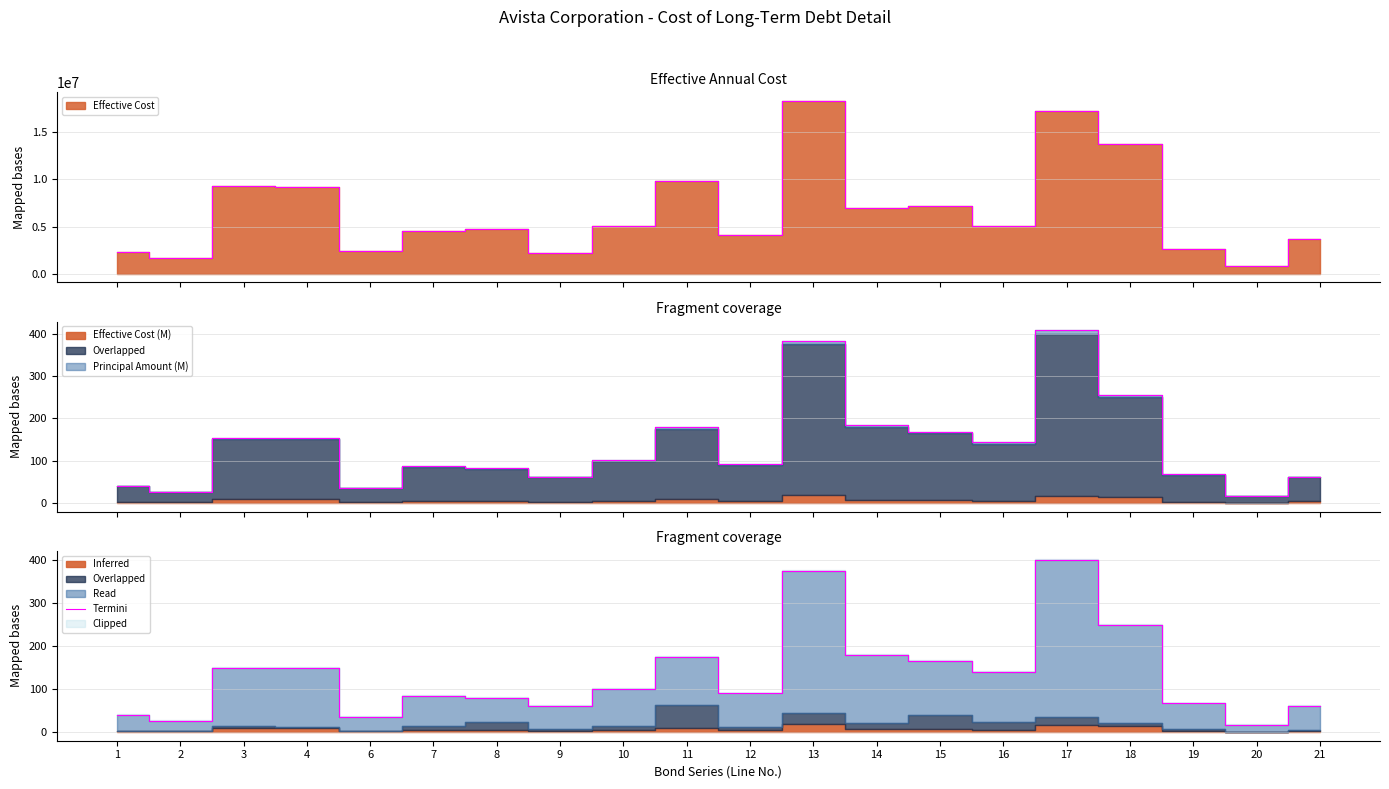

What is the sum of all values?

2643.7